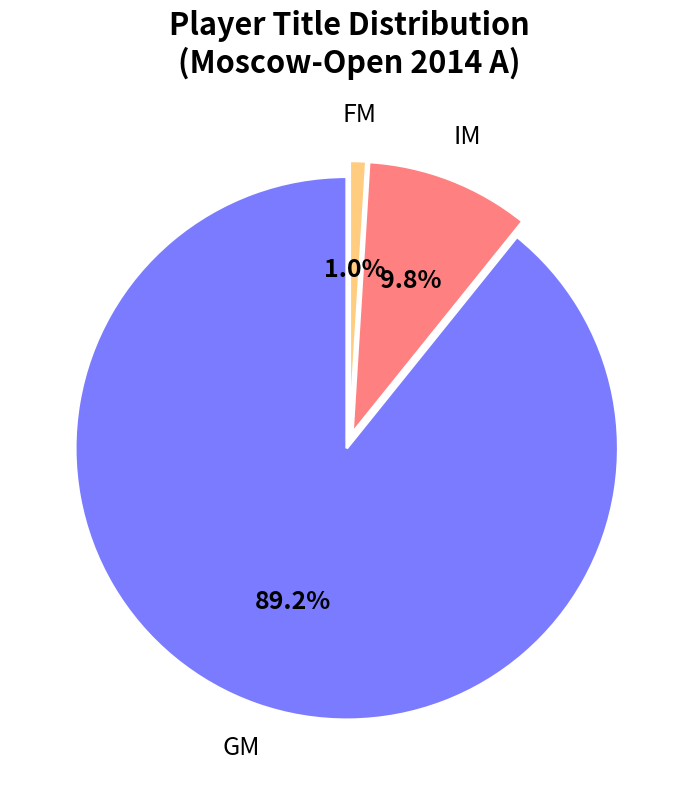

Count the number of slices in the pie.

3